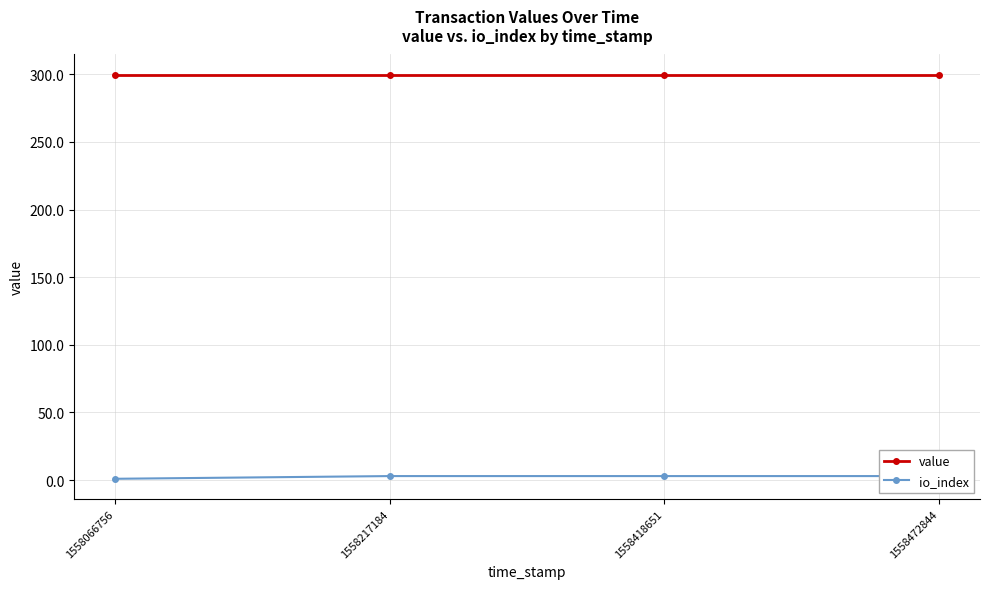

Reading left to right, what are all the values shown in this chart?

value: 299.7	299.7	299.7	299.7
io_index: 1.0	3.0	3.0	3.0